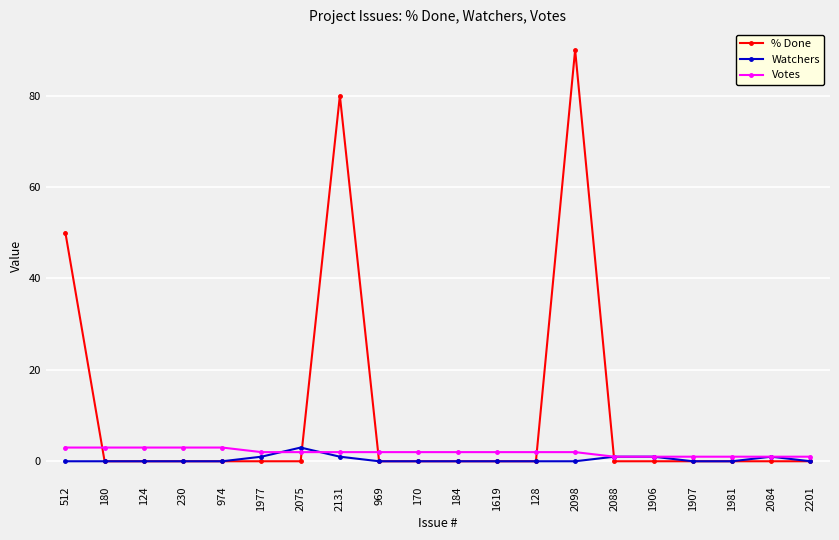

What is the maximum value for Watchers?

3